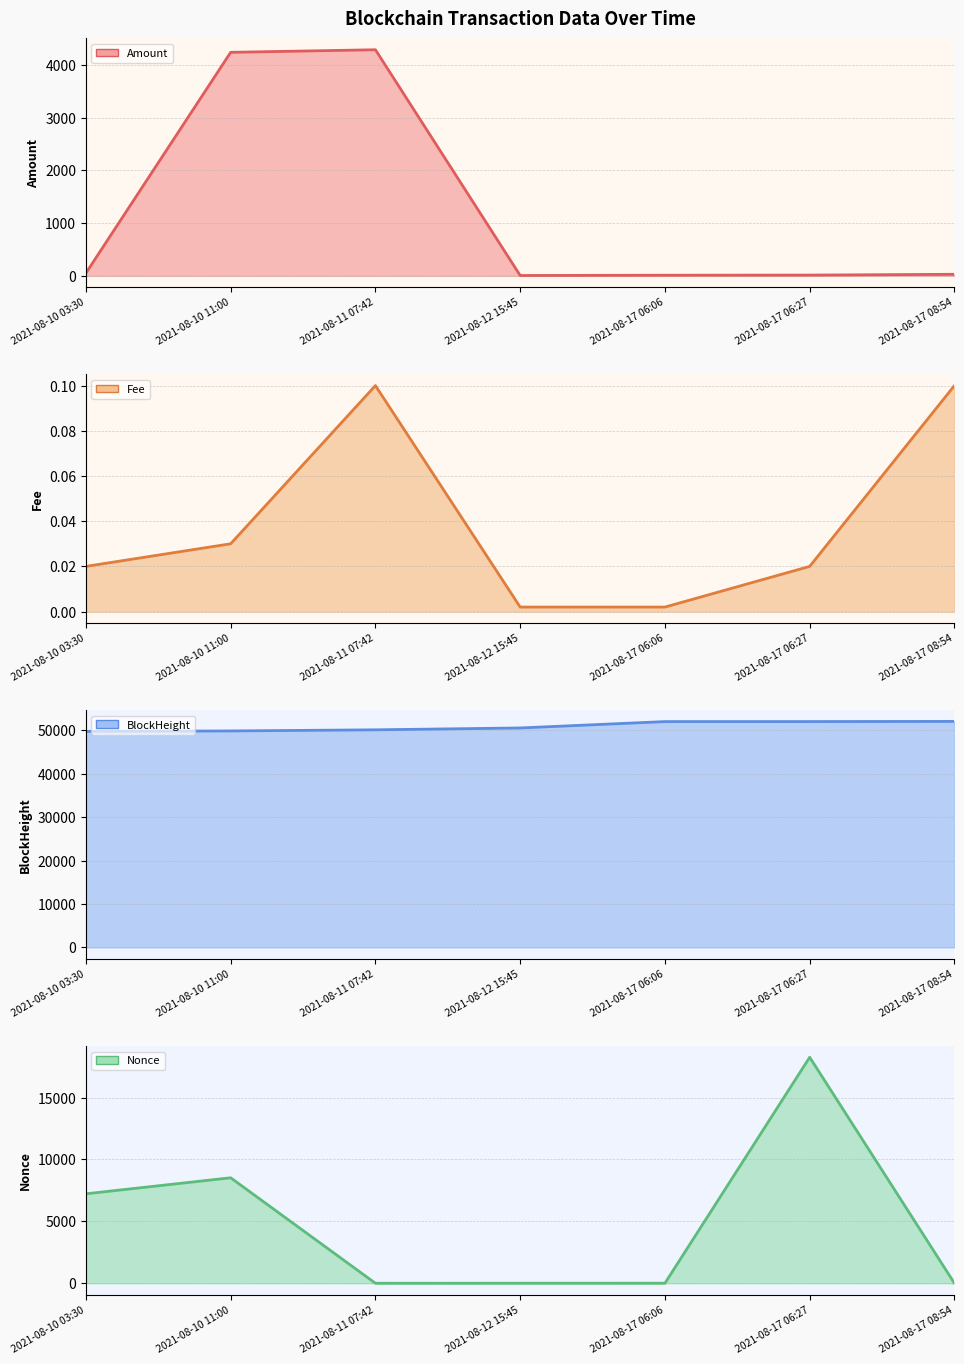

Where is the first local maximum for Fee line?

2021-08-11 07:42